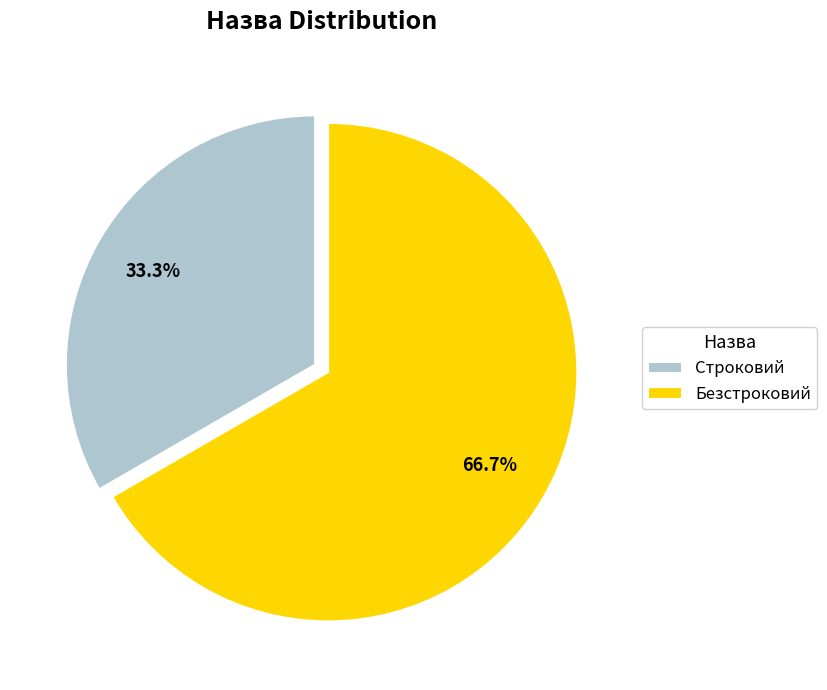

Which has a higher value, Строковий or Безстроковий?

Безстроковий